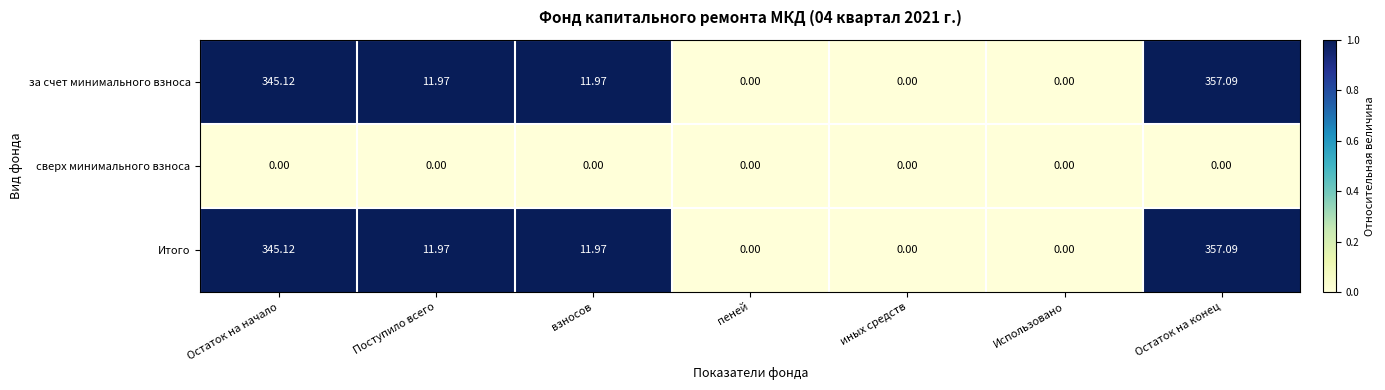

Is the value of Итого at Остаток на начало greater than the value of за счет минимального взноса at Использовано?

Yes